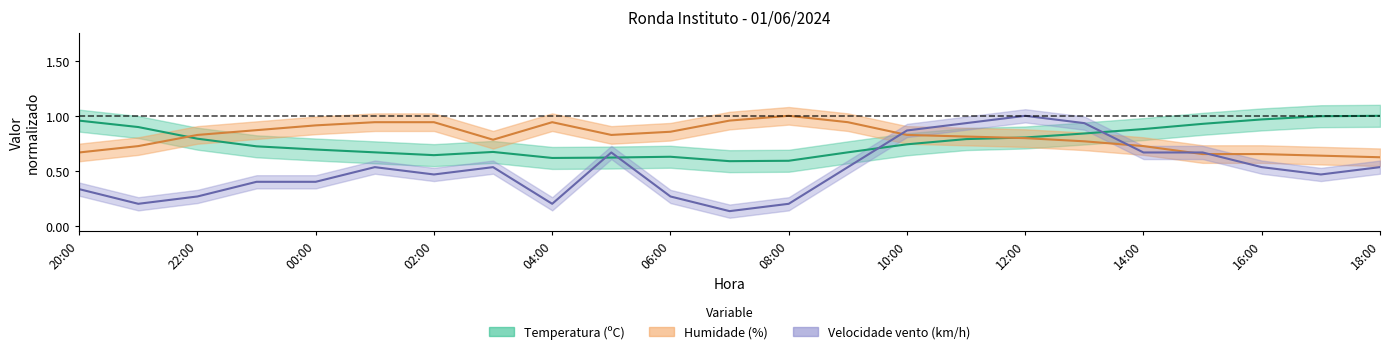

What is the value of the Temperatura (ºC) point at the 23rd from the left?

1.0